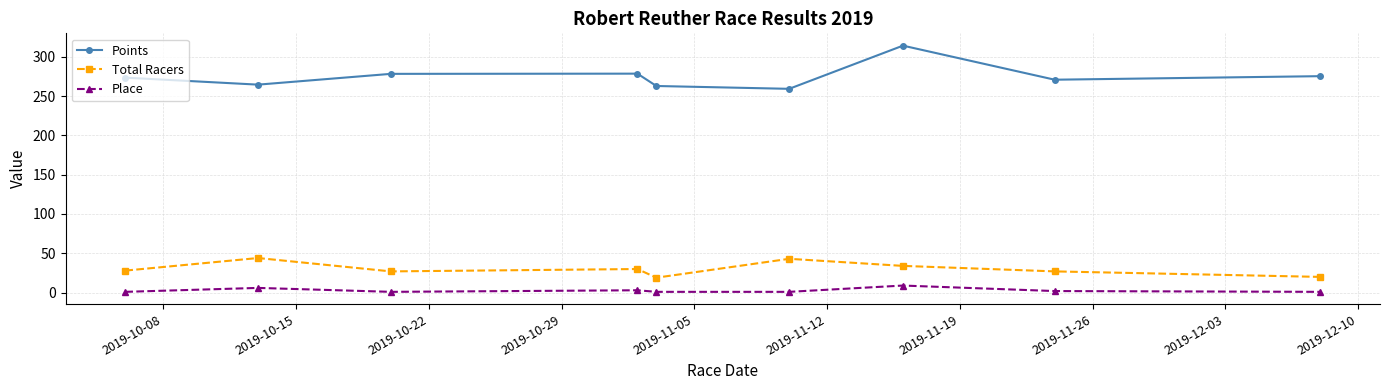

List the series in order of their peak value, lowest first.

Place, Total Racers, Points